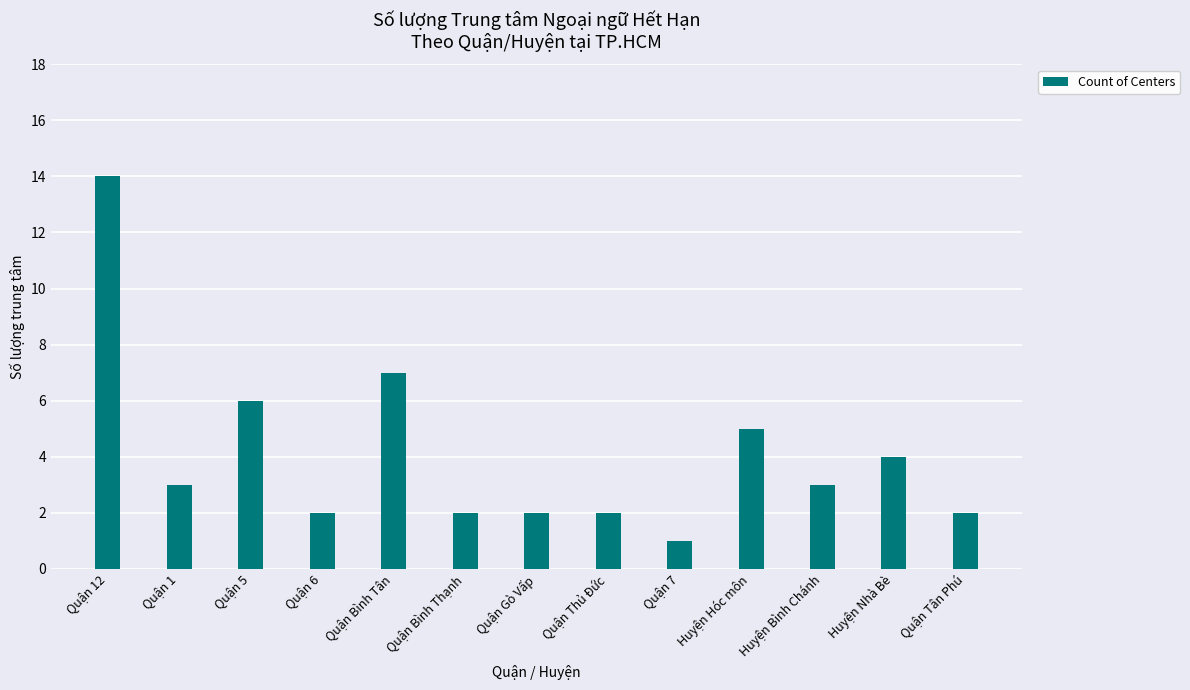

What is the greatest value displayed?

14